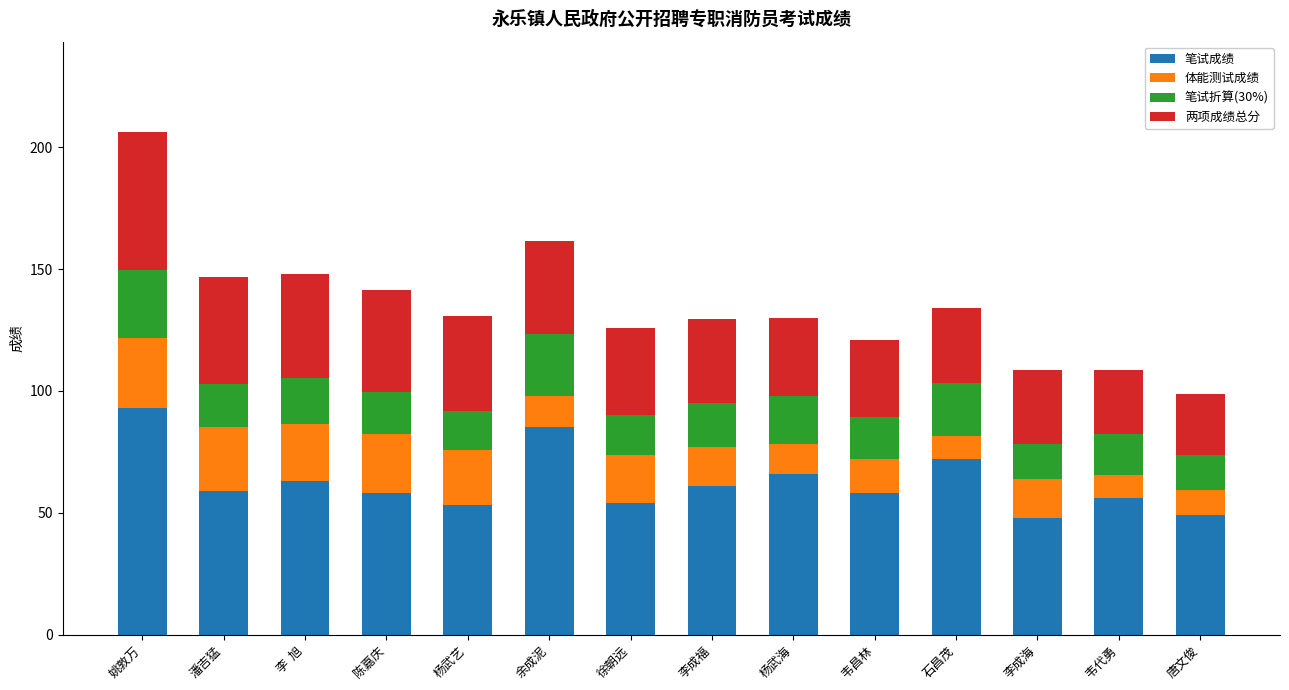

Does the chart contain any negative values?

No